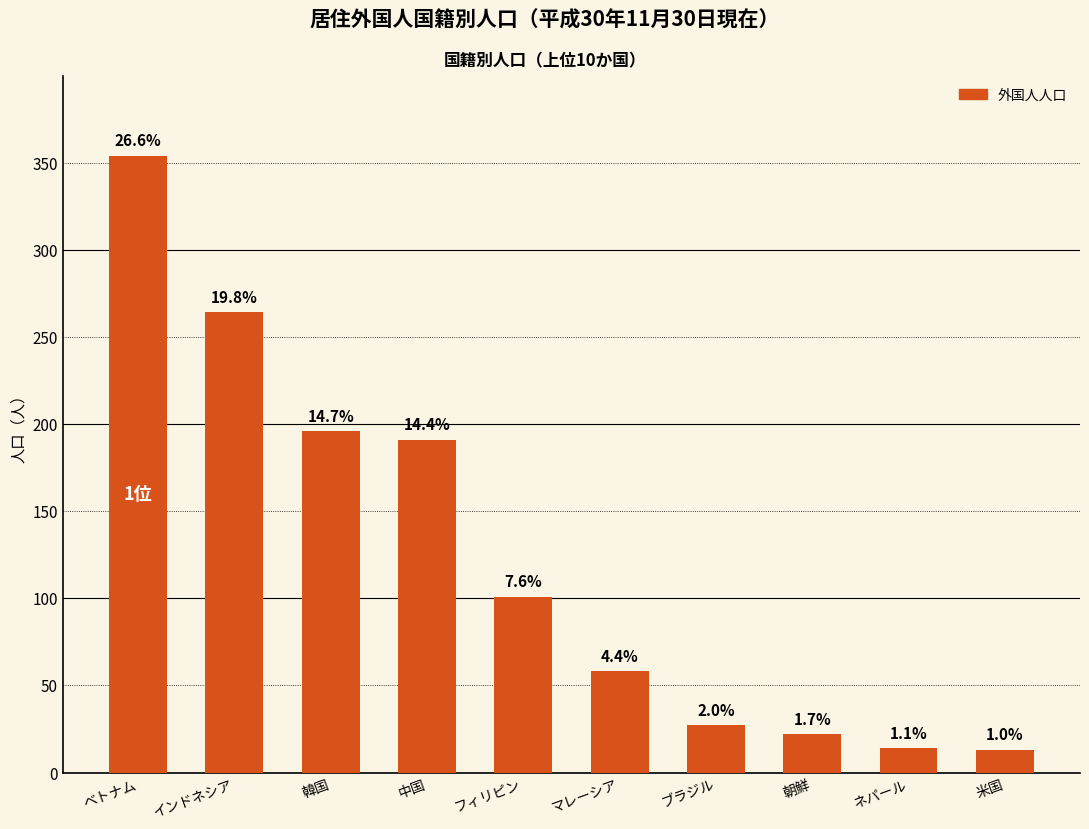

Are the bars horizontal?

No